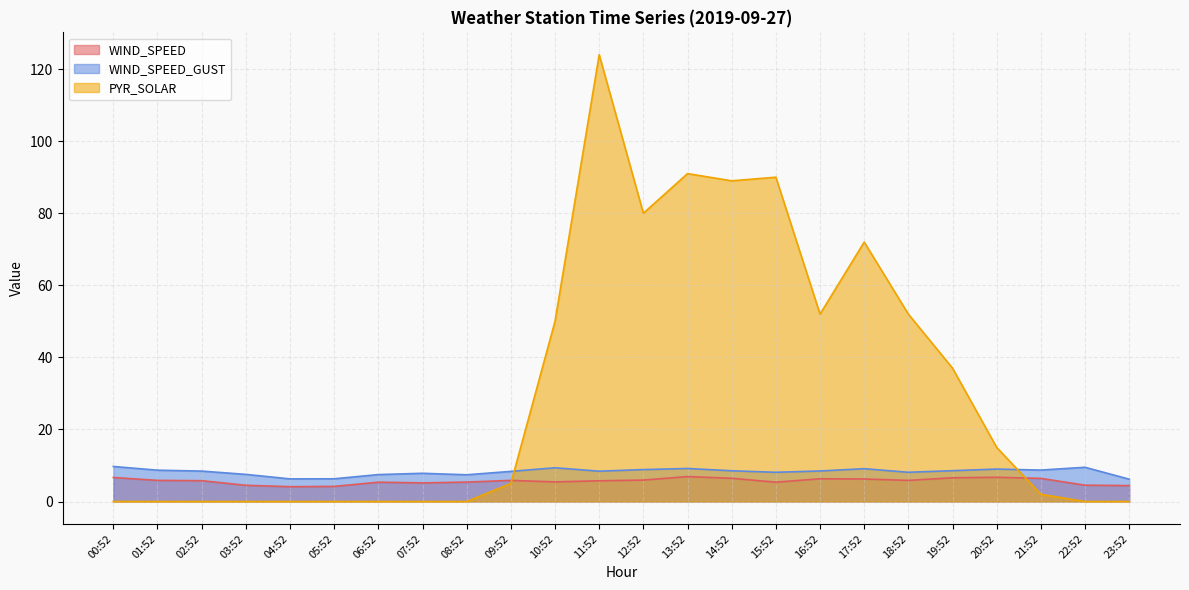

How many interior local peaks does the WIND_SPEED_GUST series have?

6